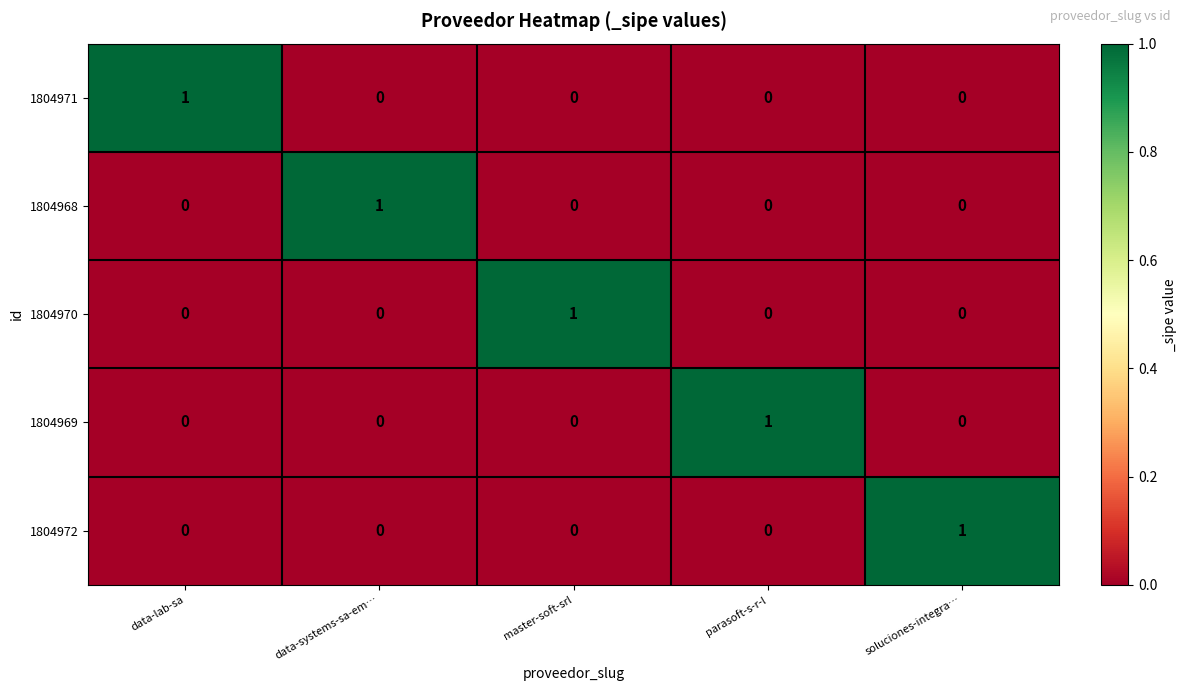

Reading right to left, transcribe all the data shown in this chart.

1804971: soluciones-integra…=0	parasoft-s-r-l=0	master-soft-srl=0	data-systems-sa-em…=0	data-lab-sa=1
1804968: soluciones-integra…=0	parasoft-s-r-l=0	master-soft-srl=0	data-systems-sa-em…=1	data-lab-sa=0
1804970: soluciones-integra…=0	parasoft-s-r-l=0	master-soft-srl=1	data-systems-sa-em…=0	data-lab-sa=0
1804969: soluciones-integra…=0	parasoft-s-r-l=1	master-soft-srl=0	data-systems-sa-em…=0	data-lab-sa=0
1804972: soluciones-integra…=1	parasoft-s-r-l=0	master-soft-srl=0	data-systems-sa-em…=0	data-lab-sa=0